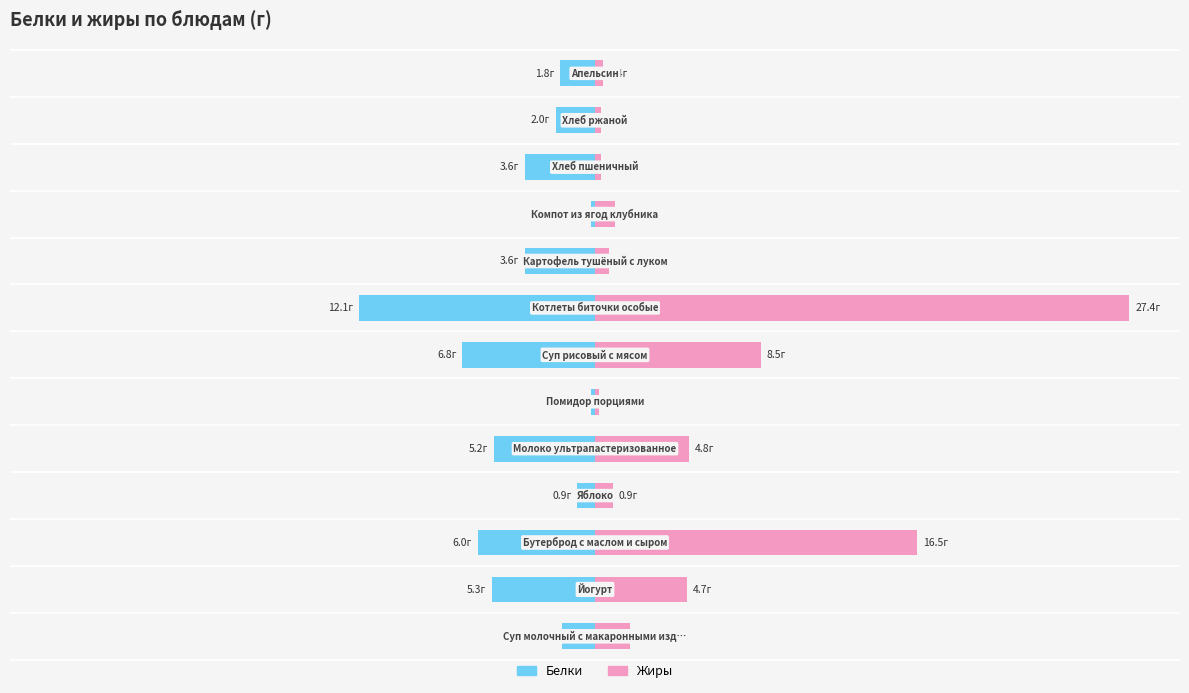

The value of Жиры at 7 is 27.4. True or false?

True